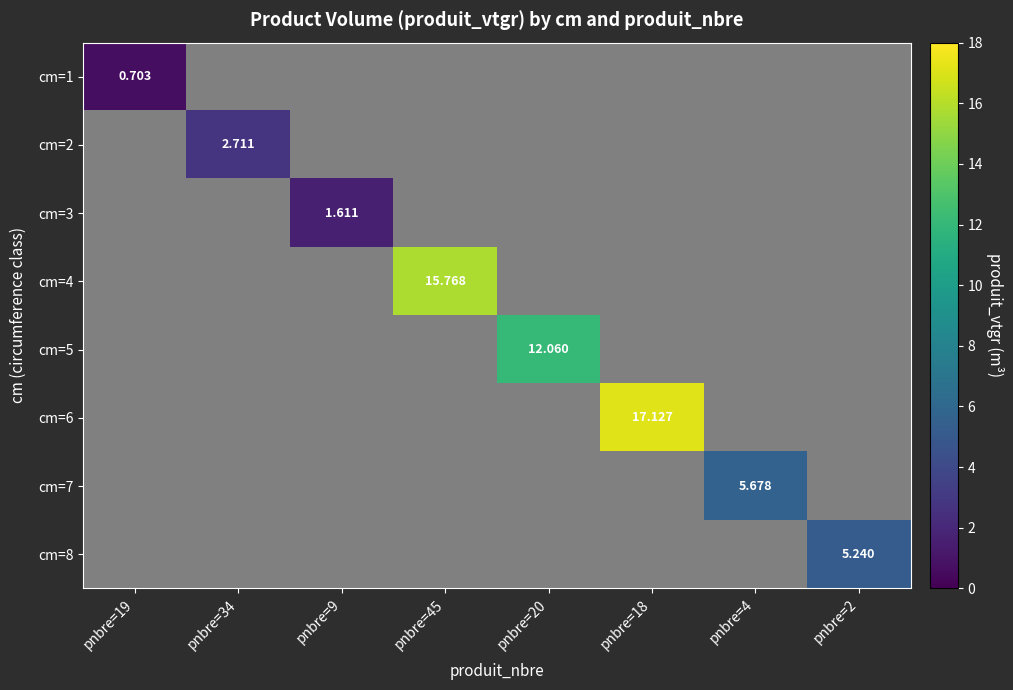

At how many categories does at least one series exceed 16?

1